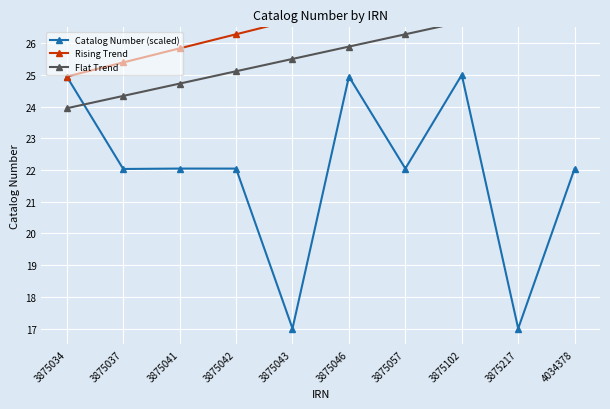

True or false: Flat Trend and Rising Trend cross at least once.

False